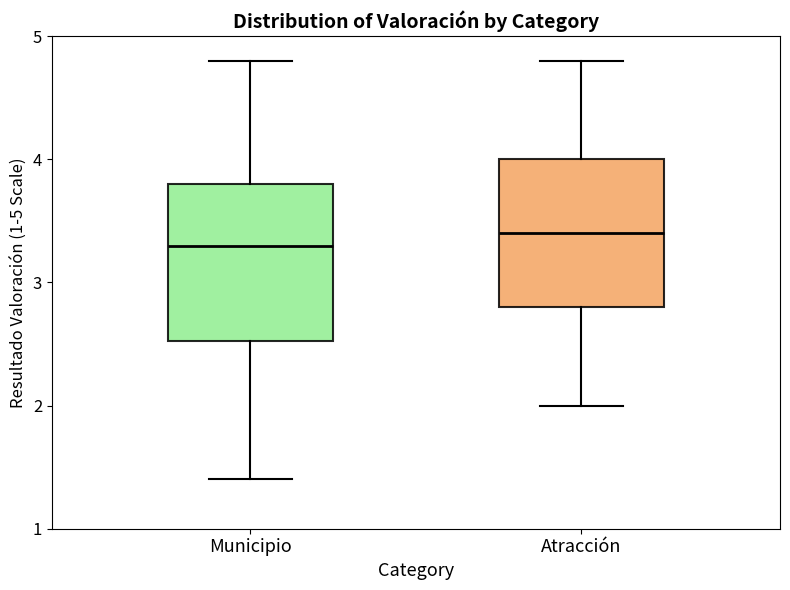

Reading left to right, read every box against the y-axis: the position of its median line, the range the box covers, and the ends of its whiskers. The values are not printed on the chart, so give them approximately, as read against the axis.

Municipio: median 3.3, box 2.5 to 3.8, whiskers 1.4 to 4.8
Atracción: median 3.4, box 2.8 to 4.0, whiskers 2.0 to 4.8